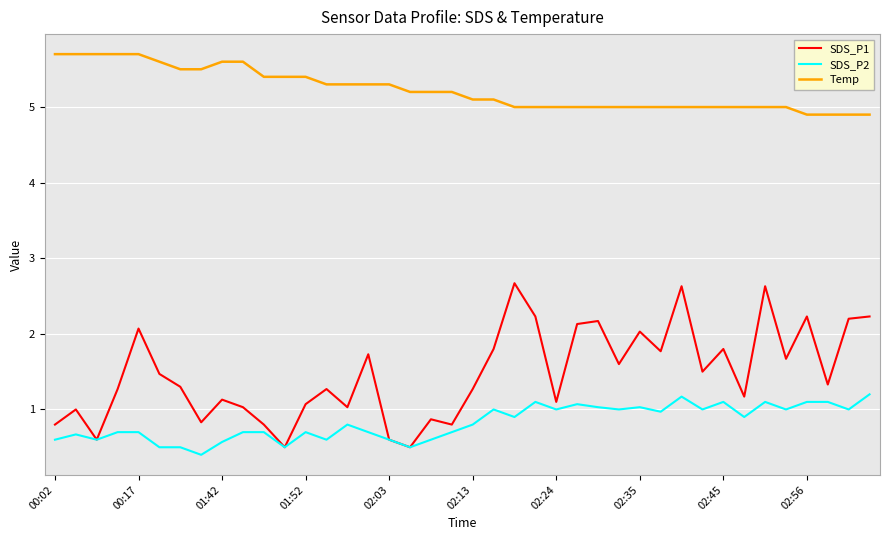

True or false: Temp and SDS_P2 cross at least once.

False